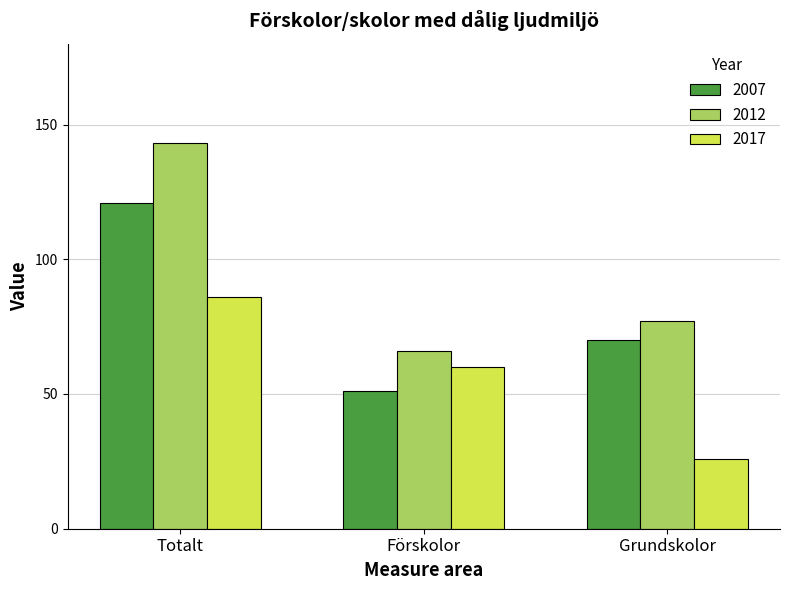

Reading left to right, extract all data points from this chart.

2007: Totalt=121	Förskolor=51	Grundskolor=70
2012: Totalt=143	Förskolor=66	Grundskolor=77
2017: Totalt=86	Förskolor=60	Grundskolor=26